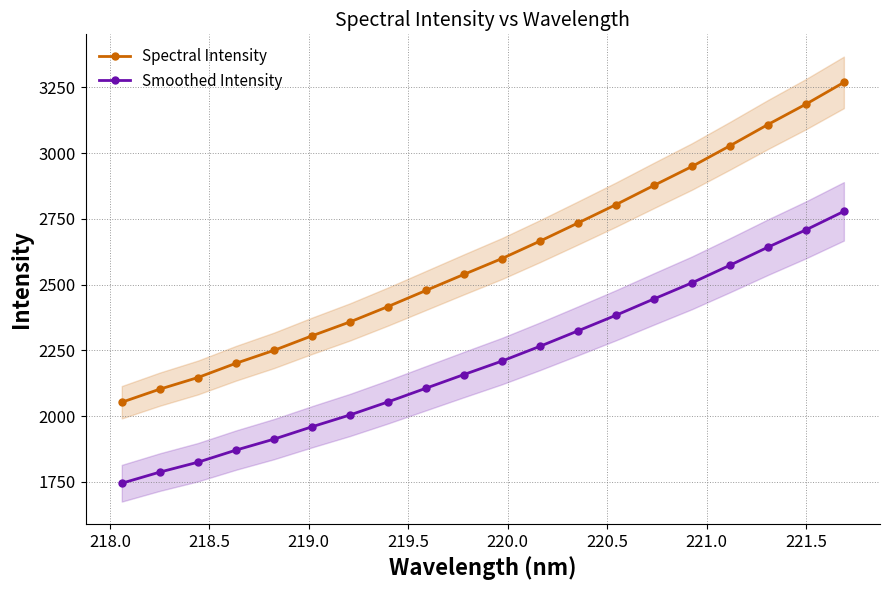

True or false: Spectral Intensity and Smoothed Intensity intersect in this chart.

False